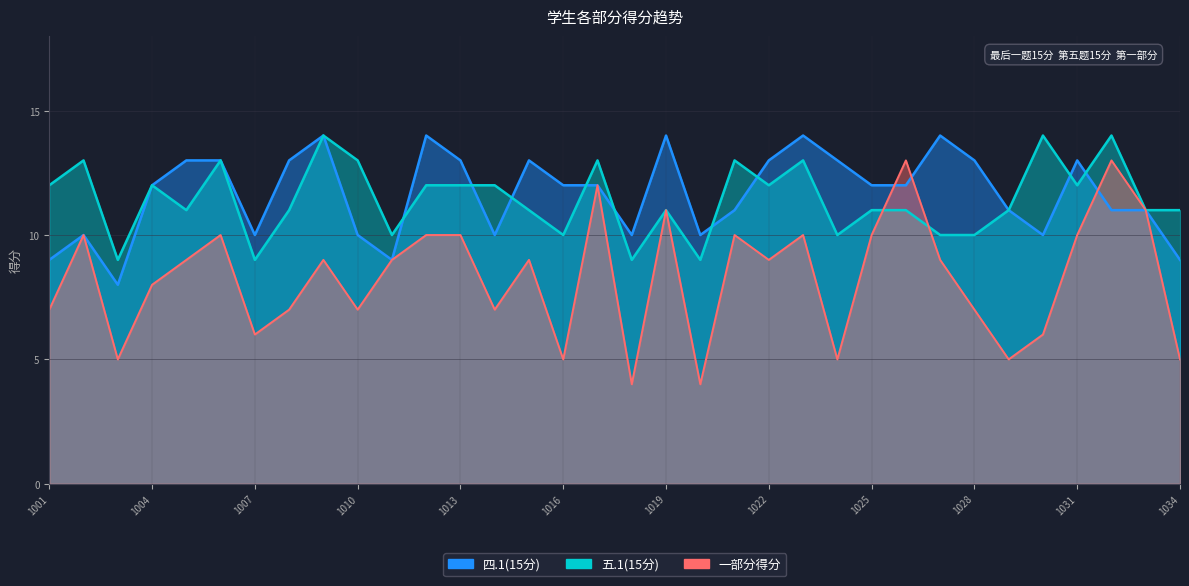

What is the maximum value shown in the chart?

14